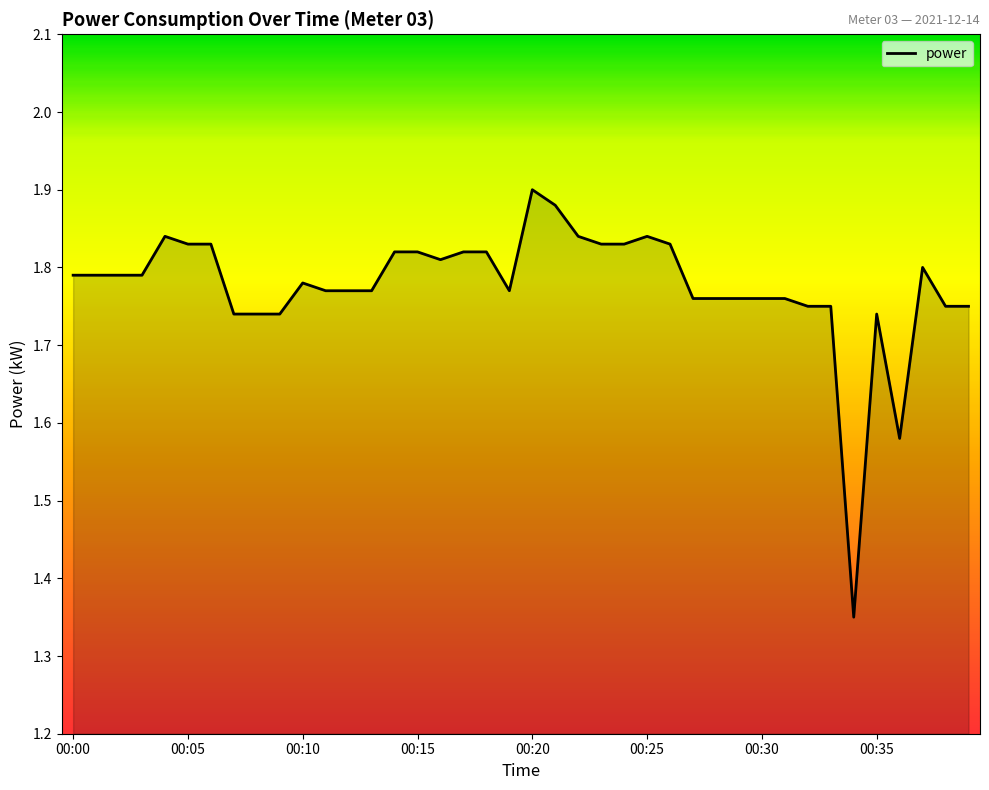

At which category does the chart reach its peak across all series?

00:20